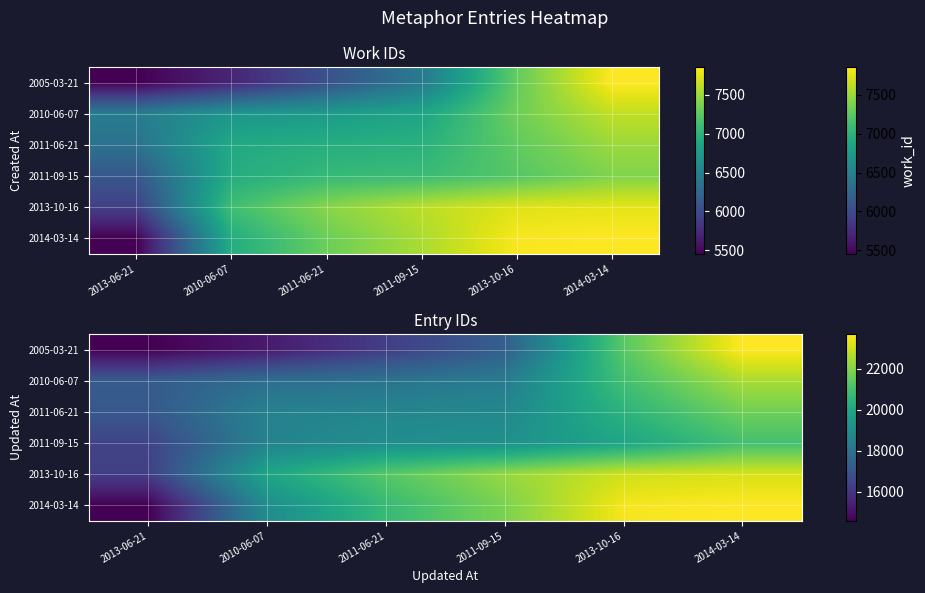

What is the difference between the second highest and second lowest values in the 2005-03-21 series?

6111.6